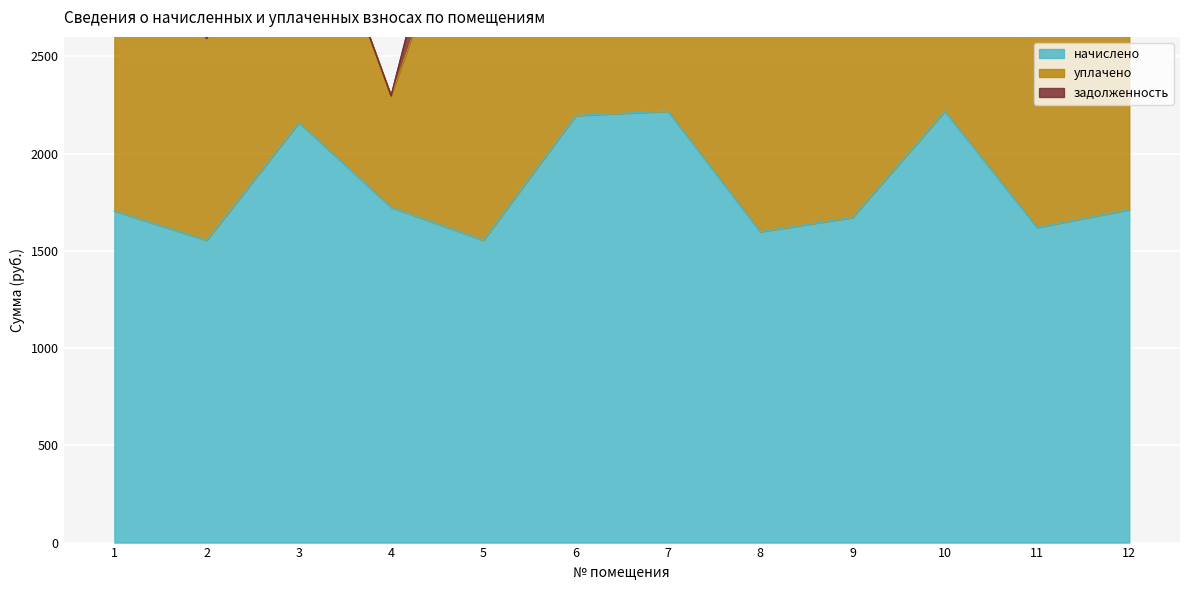

True or false: задолженность and уплачено intersect in this chart.

False